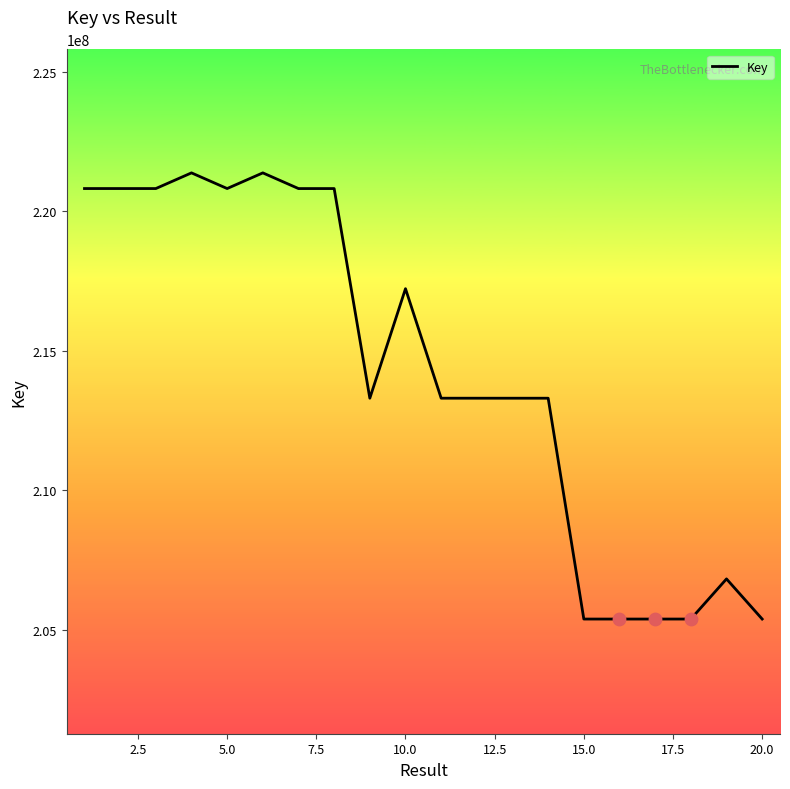

What is the difference between the maximum and minimum values?

15983383